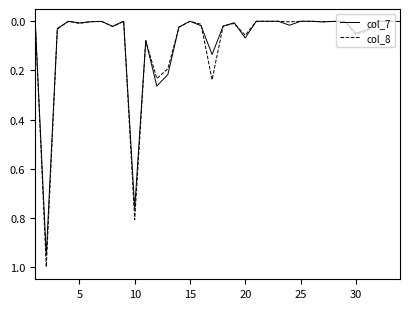

Rank the series by their maximum value, from highest to lowest.

col_8, col_7